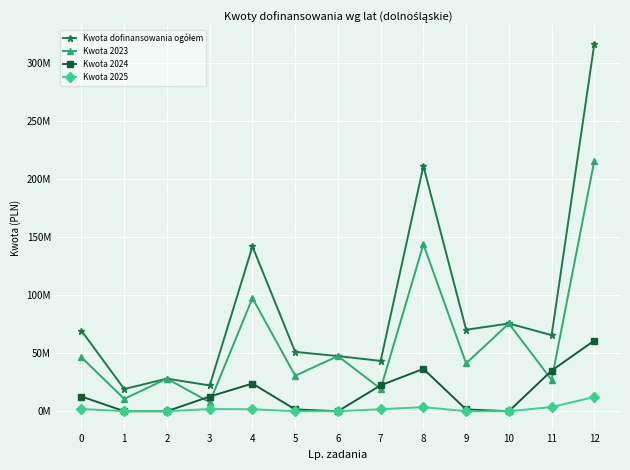

Which category has the highest value in the Kwota dofinansowania ogółem series?

12